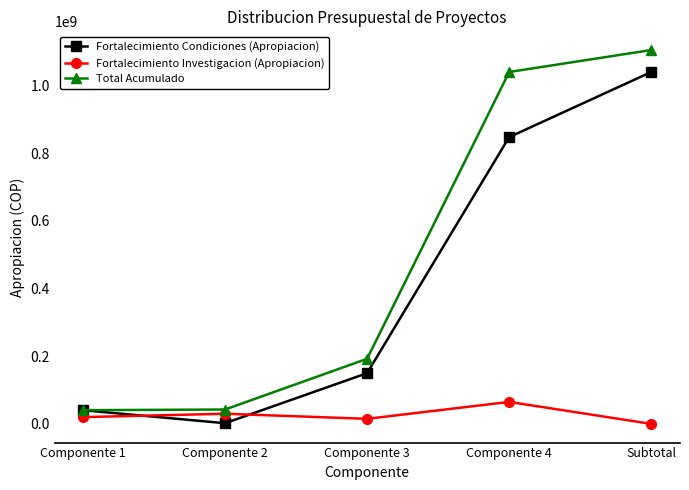

What is the difference between the second highest and minimum values in the Fortalecimiento Investigacion (Apropiacion) series?

30000000